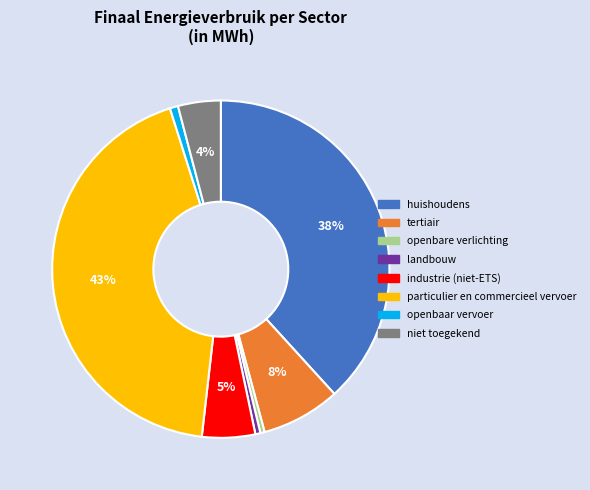

Which slice is the largest?

particulier en commercieel vervoer